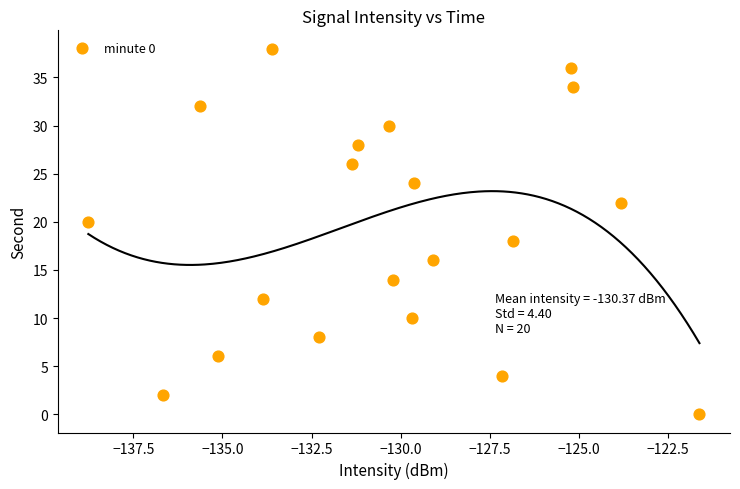

What is the range of Y values (max minus min)?

38